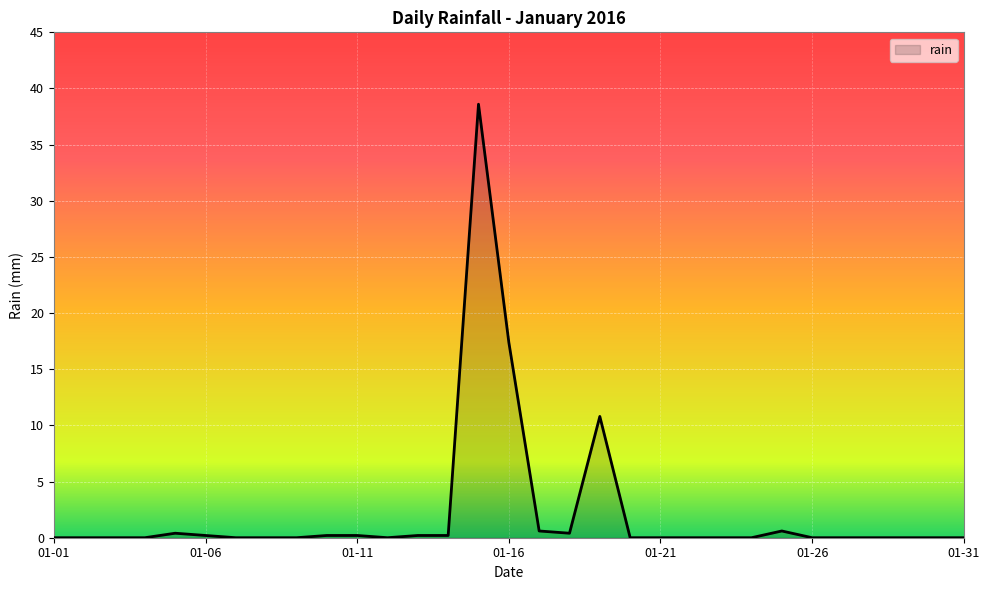

What is the difference between the maximum and minimum values?

38.6